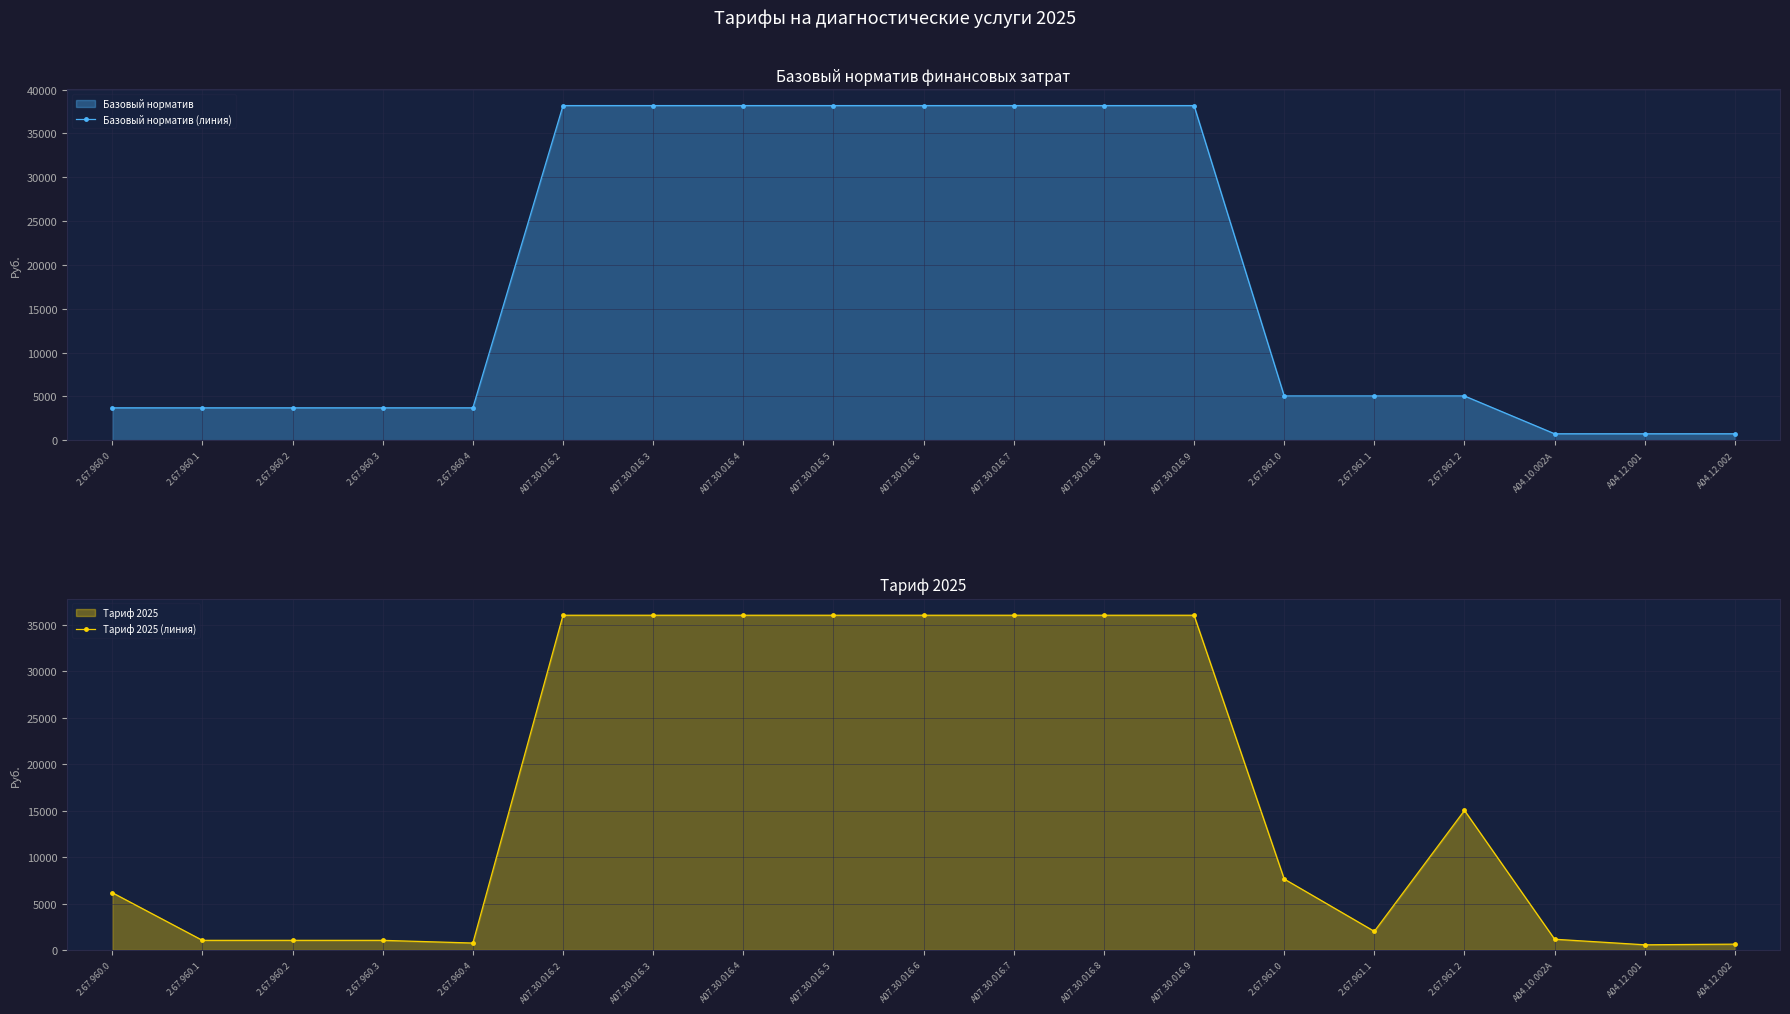

Which series has the widest spread of values?

Базовый норматив (линия)